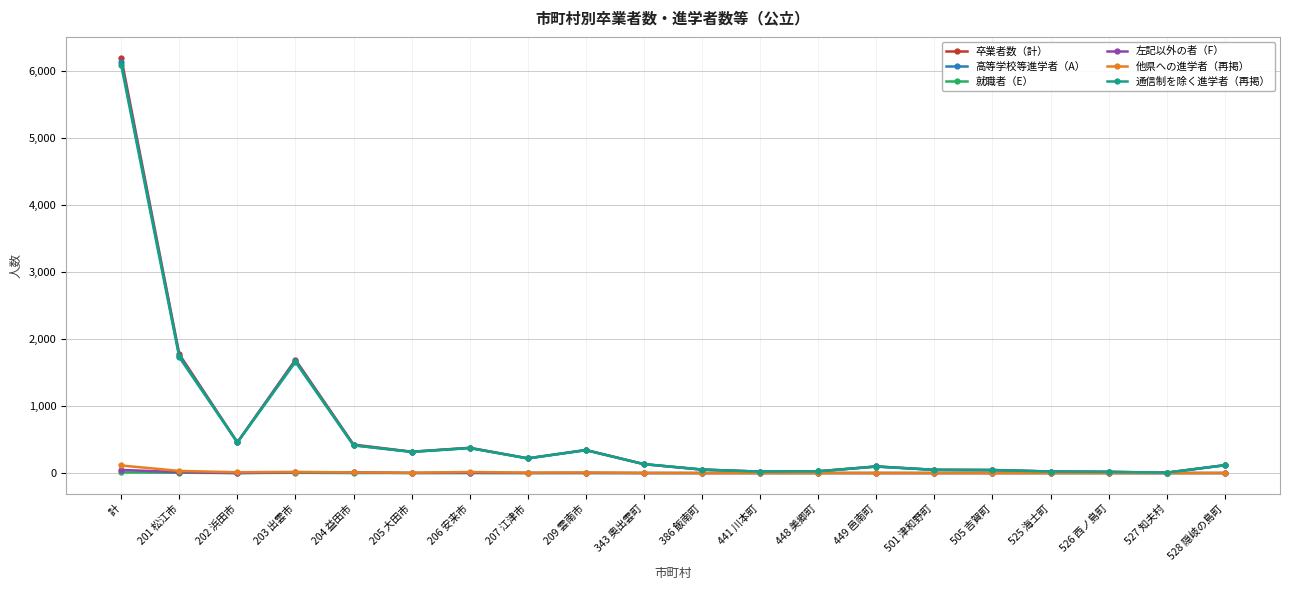

What is the spread (max minus min) of values at 206 安来市?

378